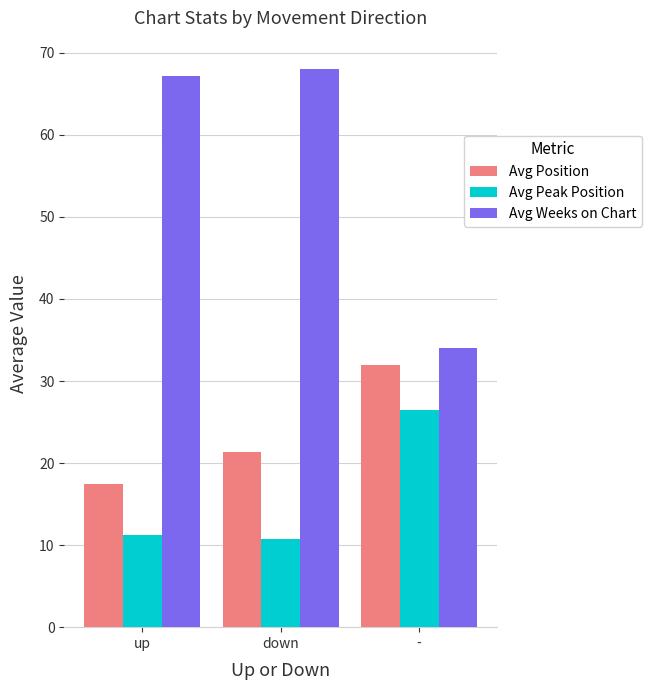

Rank the series by their maximum value, from highest to lowest.

Avg Weeks on Chart, Avg Position, Avg Peak Position